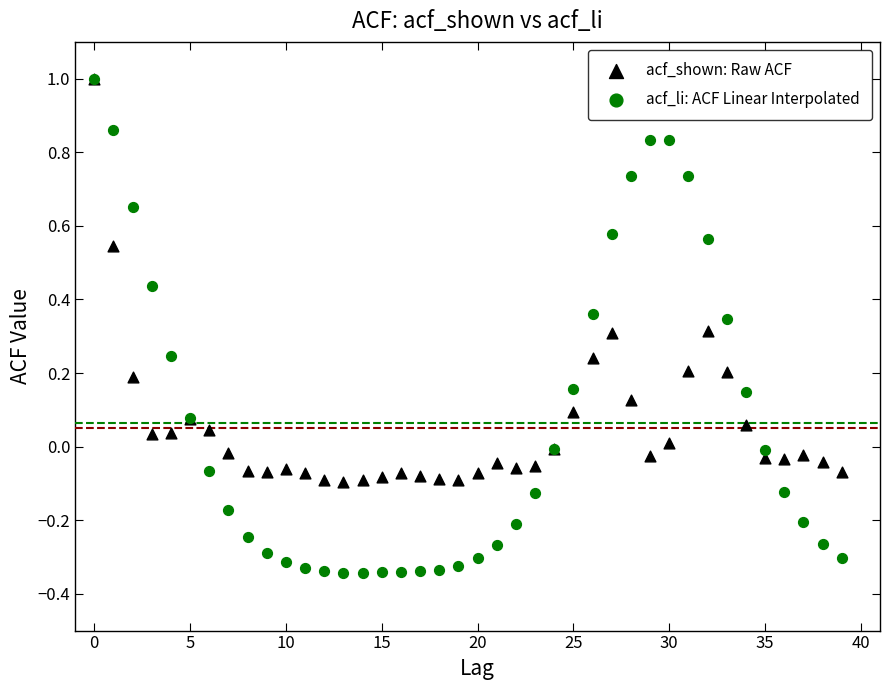

What are all the series names shown in the legend?

acf_shown: Raw ACF, acf_li: ACF Linear Interpolated